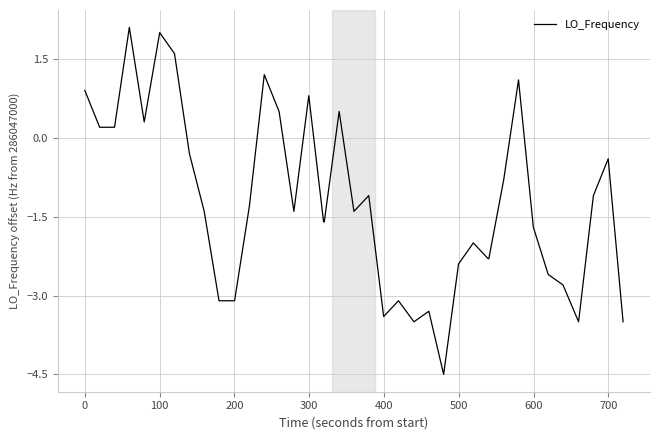

What is the minimum value shown in the chart?

-4.5